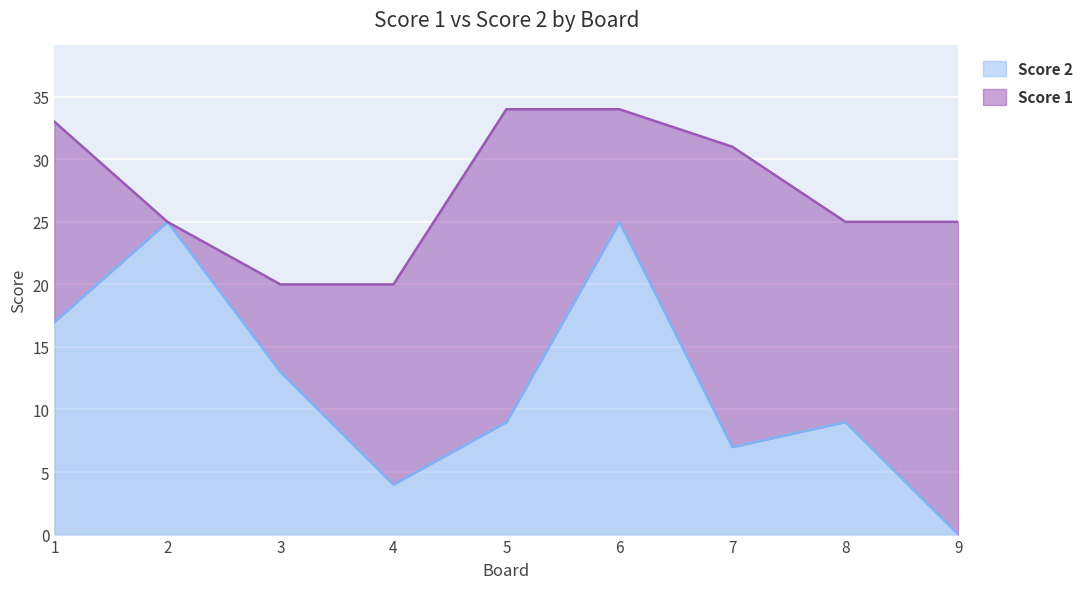

What value does the data have at 6?

25